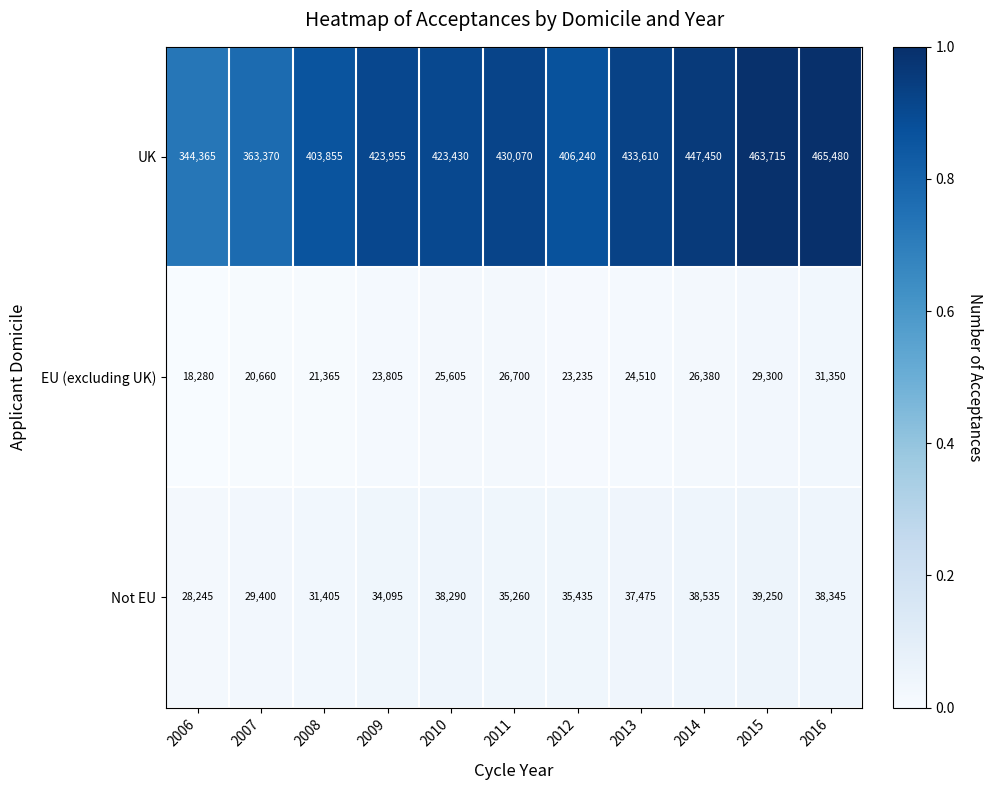

What is the smallest value displayed?

18280